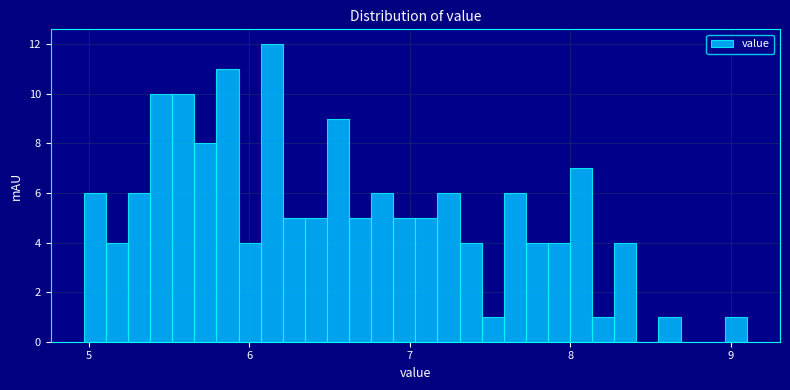

Read against the x-axis, roughly where is the centre of the tallest bar?

6.1